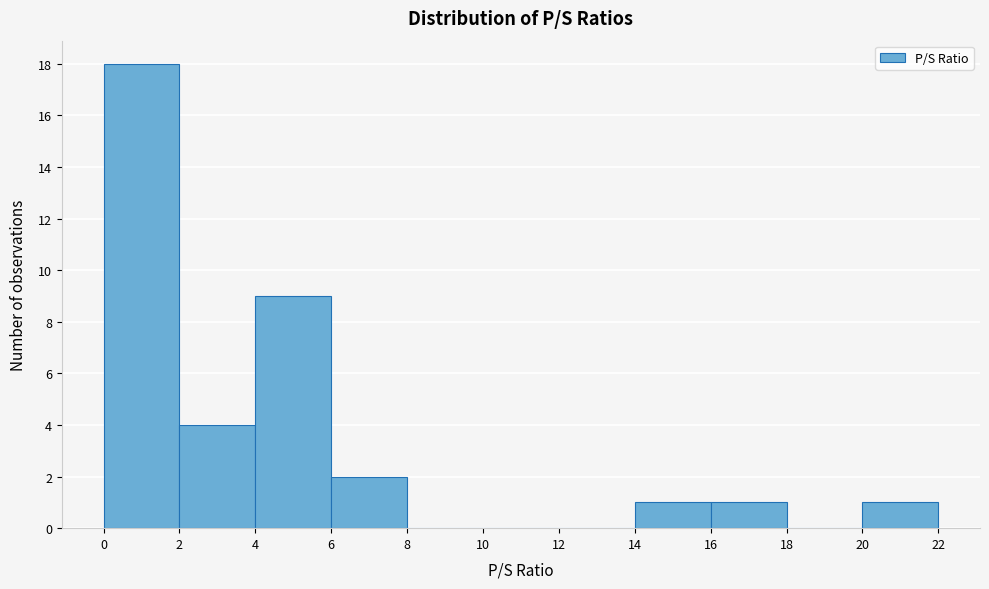

How tall is the bar that spans 14 to 16 on the x-axis? The values are not printed on the chart, so give them approximately, as read against the axis.

1